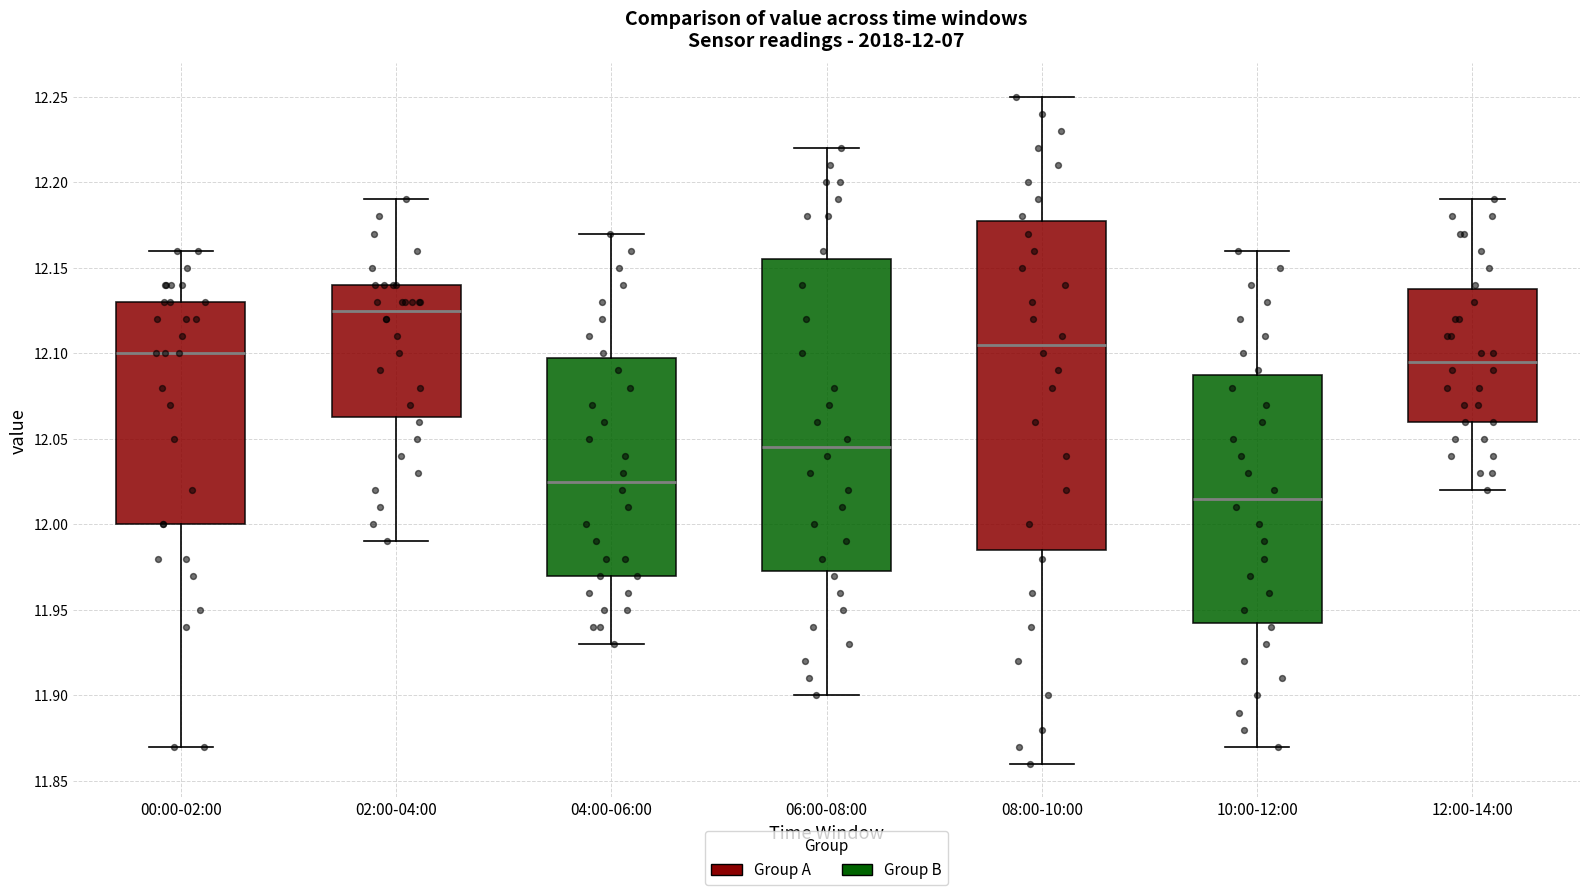

Which box is the tallest, from its lower edge to its upper edge?

08:00-10:00